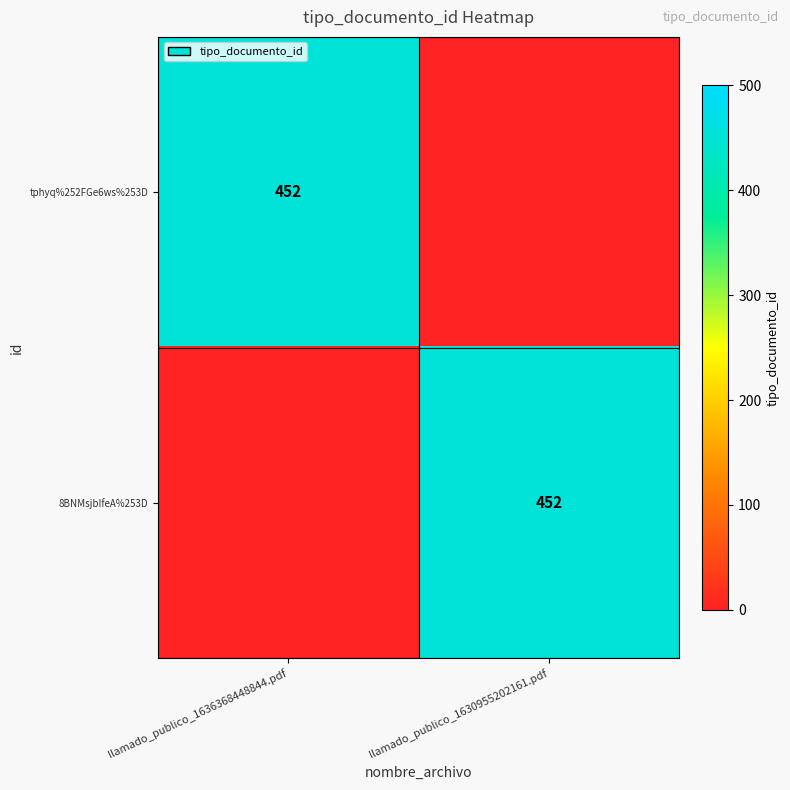

The tphyq%252FGe6ws%253D series shows 452 at llamado_publico_1636368448844.pdf. True or false?

True